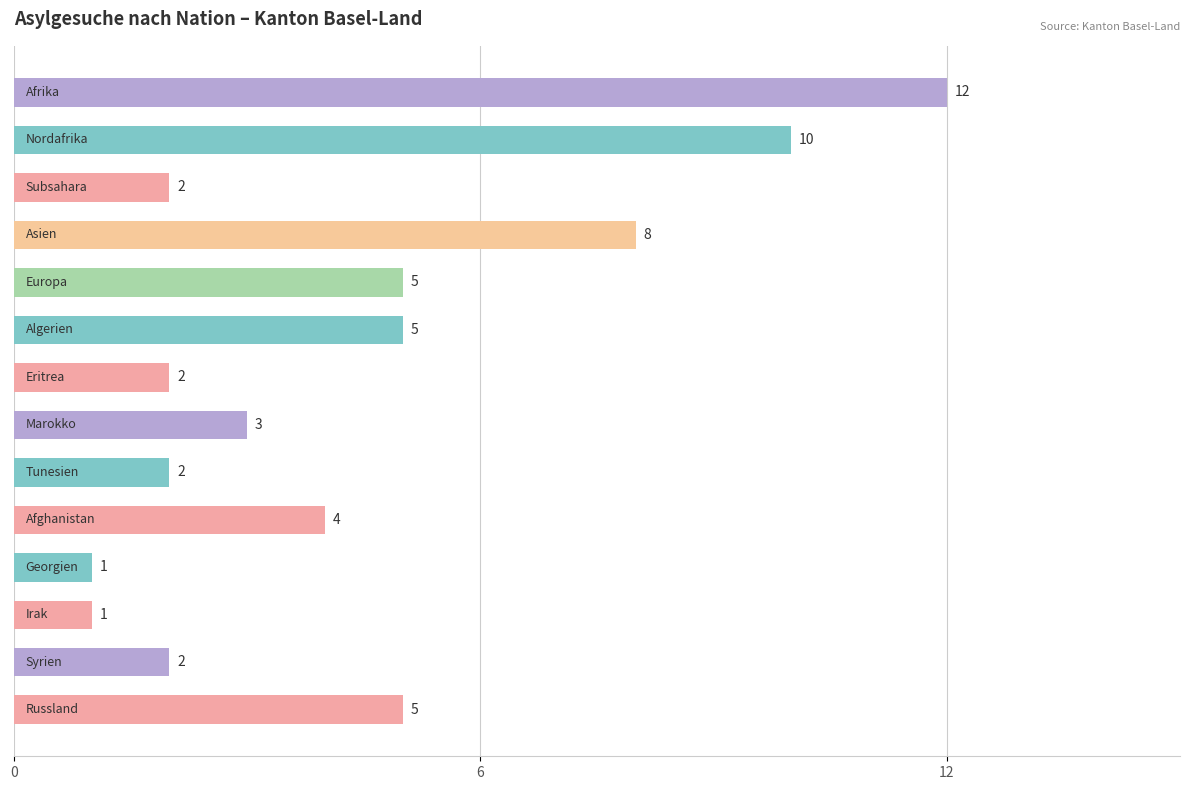

What is the value of the 6th bar from the top?

5